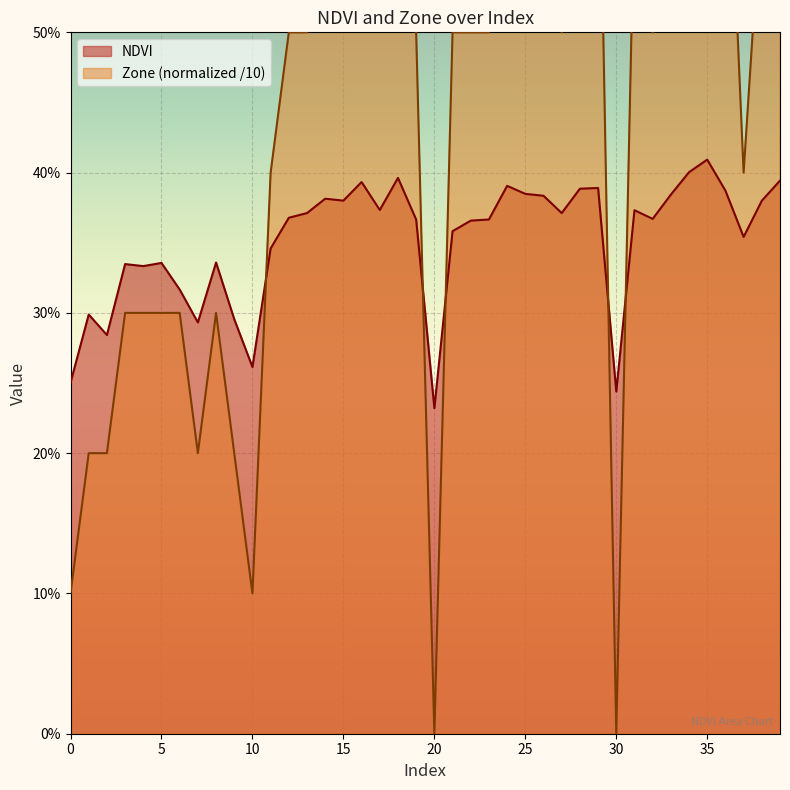

Which has a higher value, 11 or 37?

37